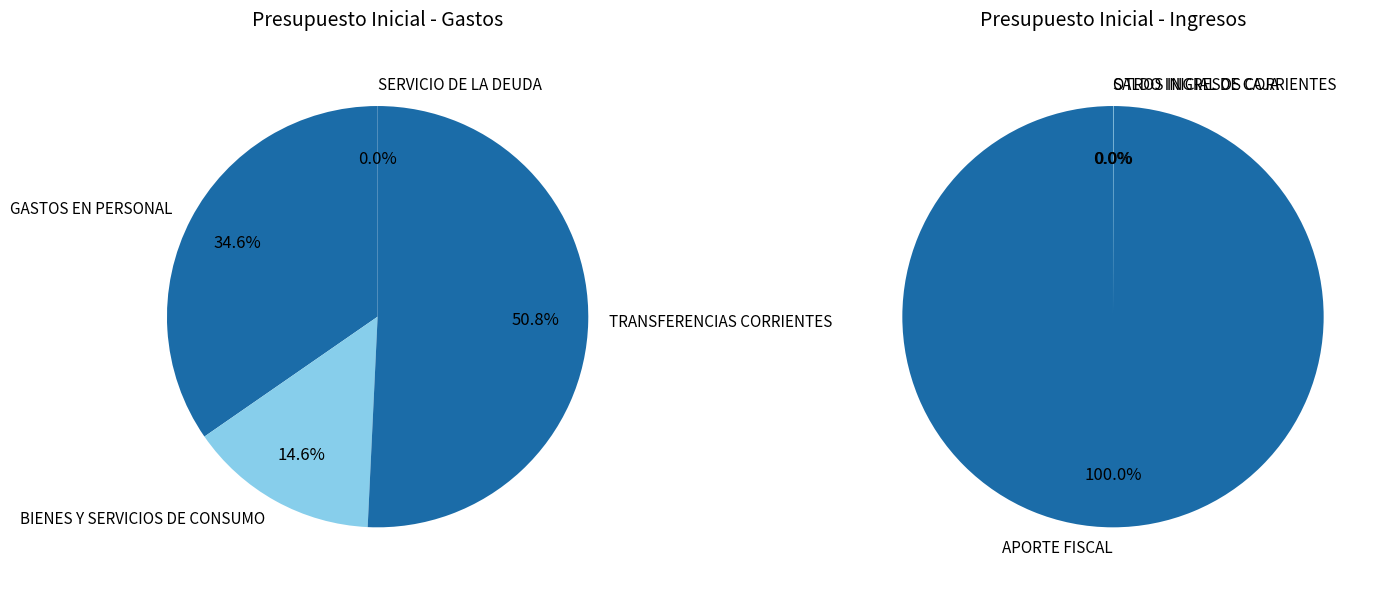

How many segments does this pie chart have?

7